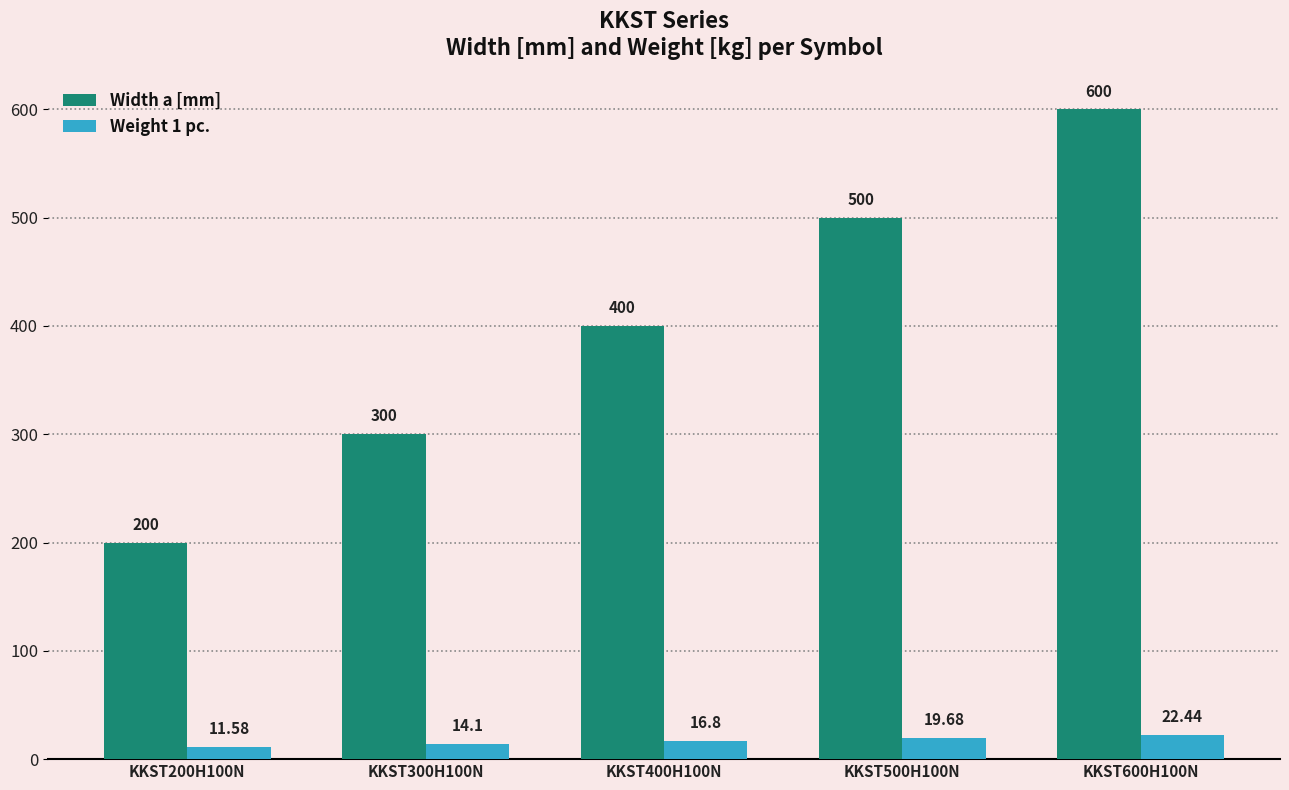

Which label corresponds to the smallest value in the chart?

KKST200H100N